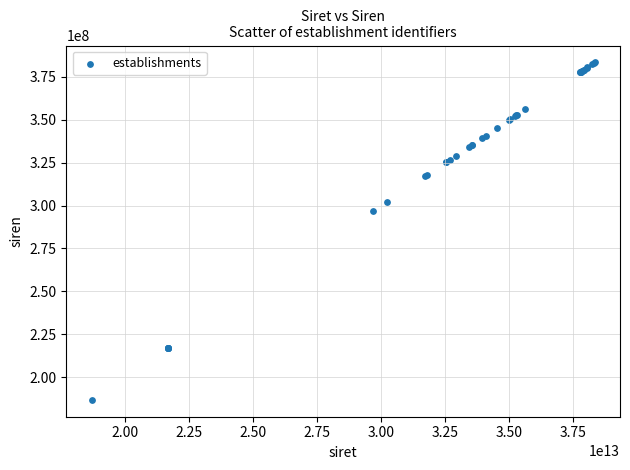

What Y value in the scatter plot is closest to 285087080?

296801301